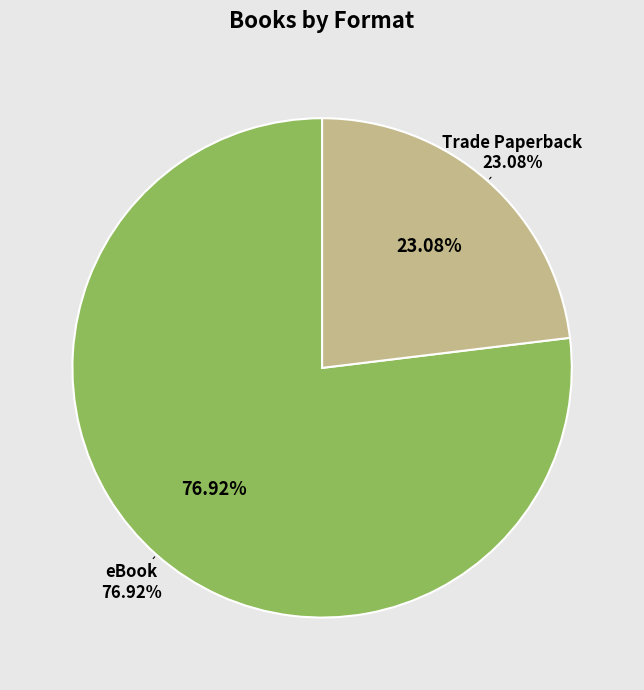

What percentage is the Trade Paperback slice, to the nearest percent?

23%